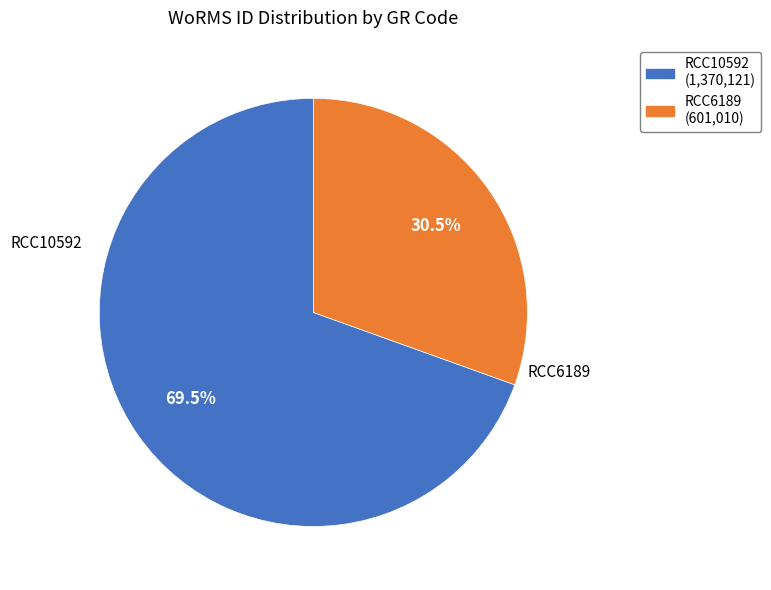

Rank the categories by value from lowest to highest.

RCC6189, RCC10592